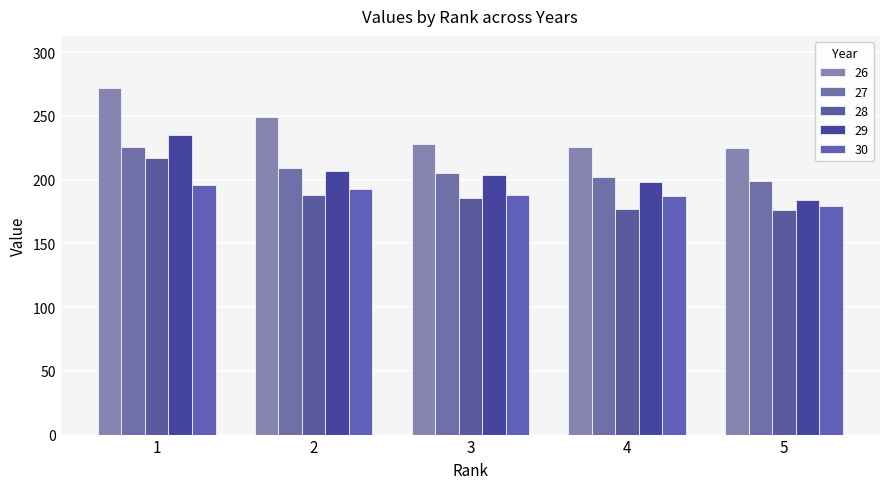

How many data points in 26 are less than 228?

2